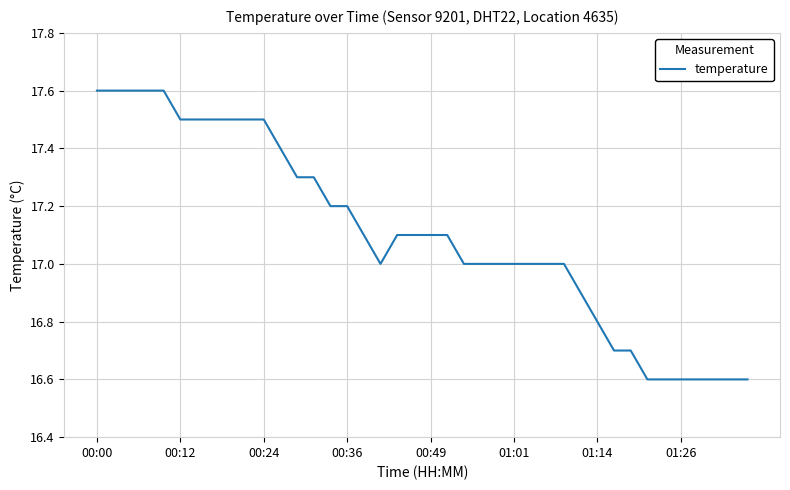

What is the greatest value displayed?

17.6